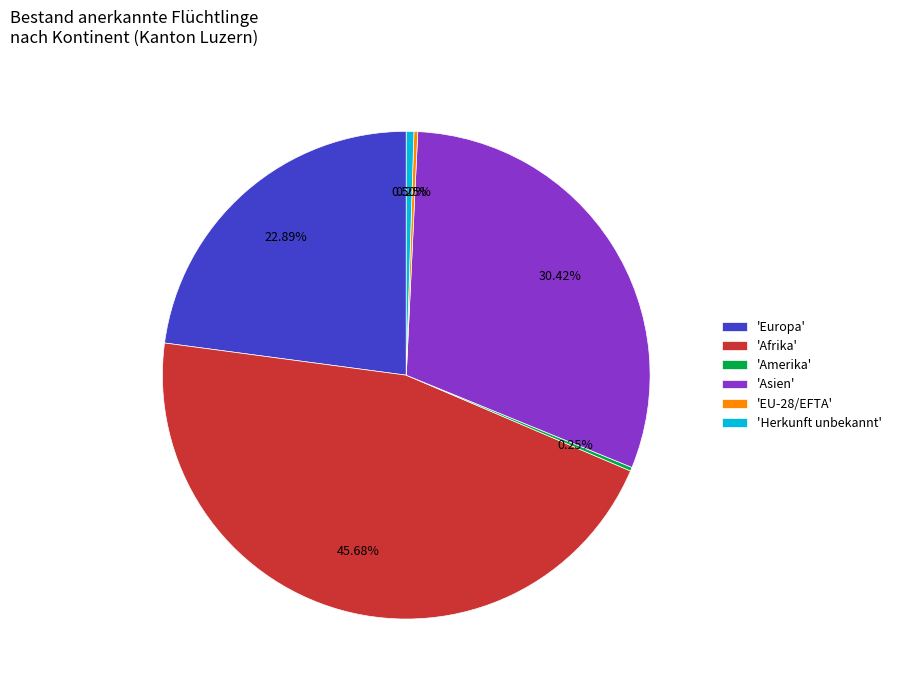

Between 'Afrika' and 'Asien', which is larger?

'Afrika'